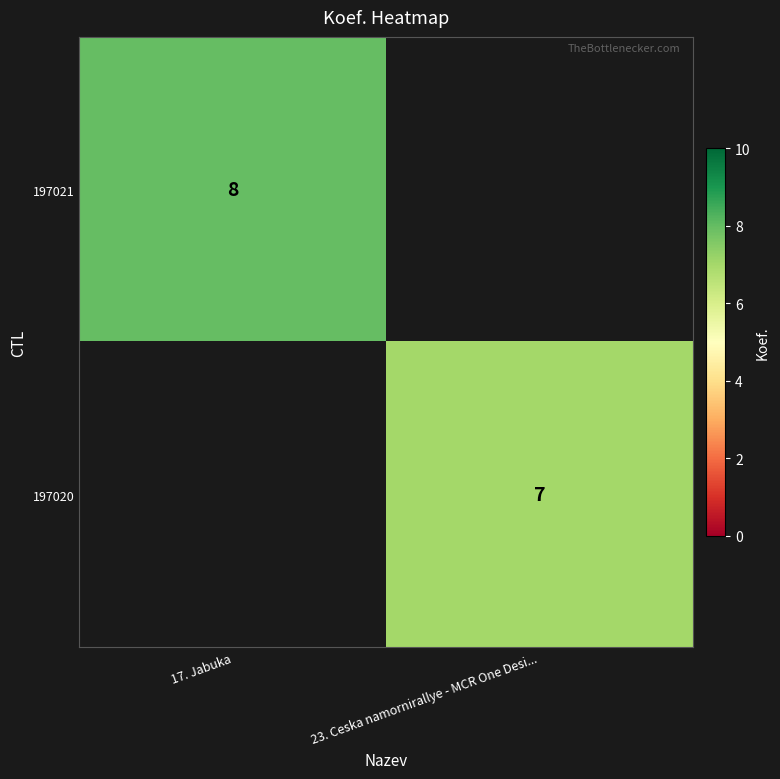

The value of 197020 at 23. Ceska namornirallye - MCR One Desi... is 7. True or false?

True